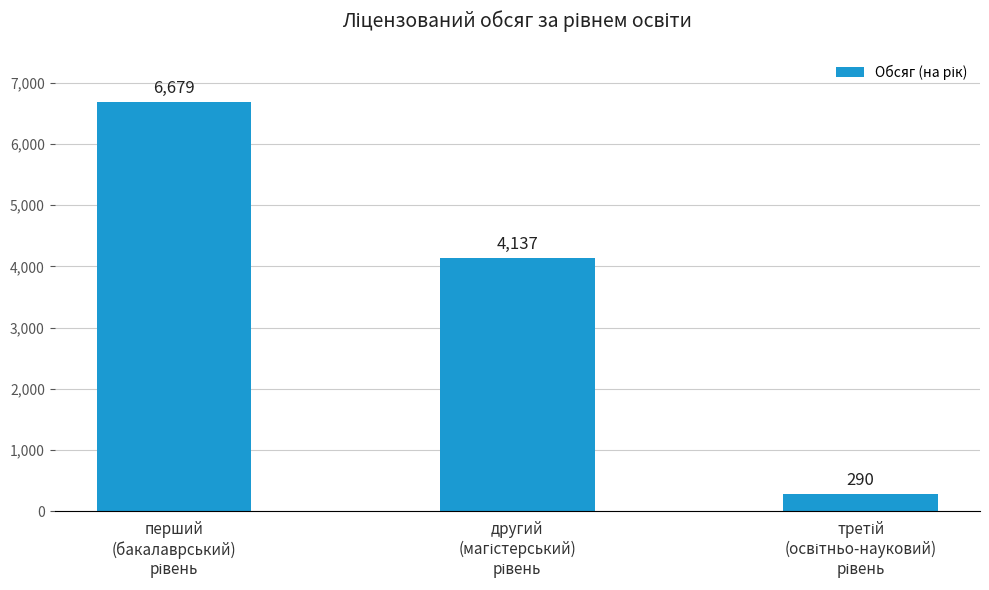

What is the smallest value displayed?

290